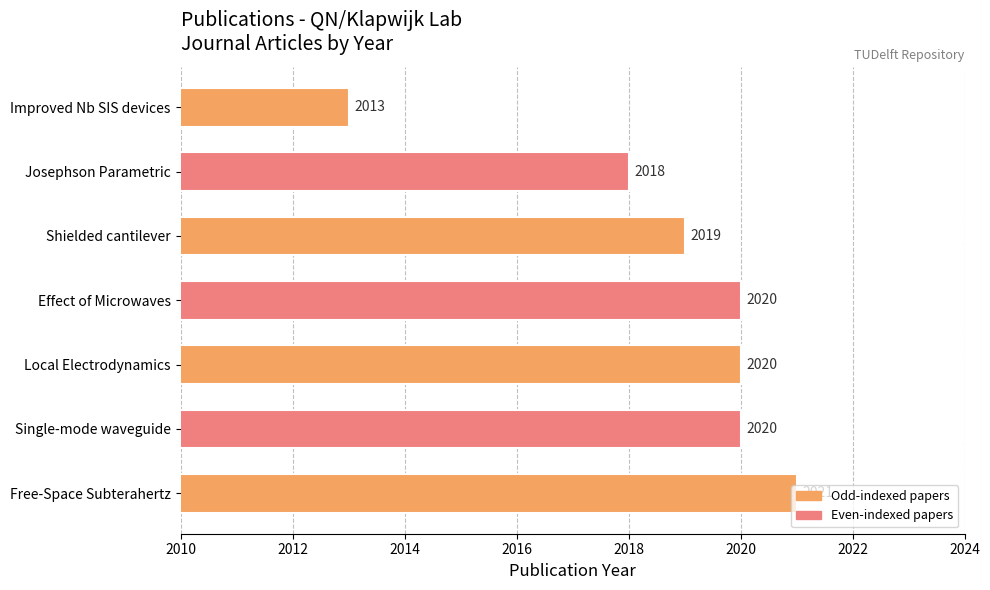

What is the change in value from Effect of Microwaves to Improved Nb SIS devices?

-7